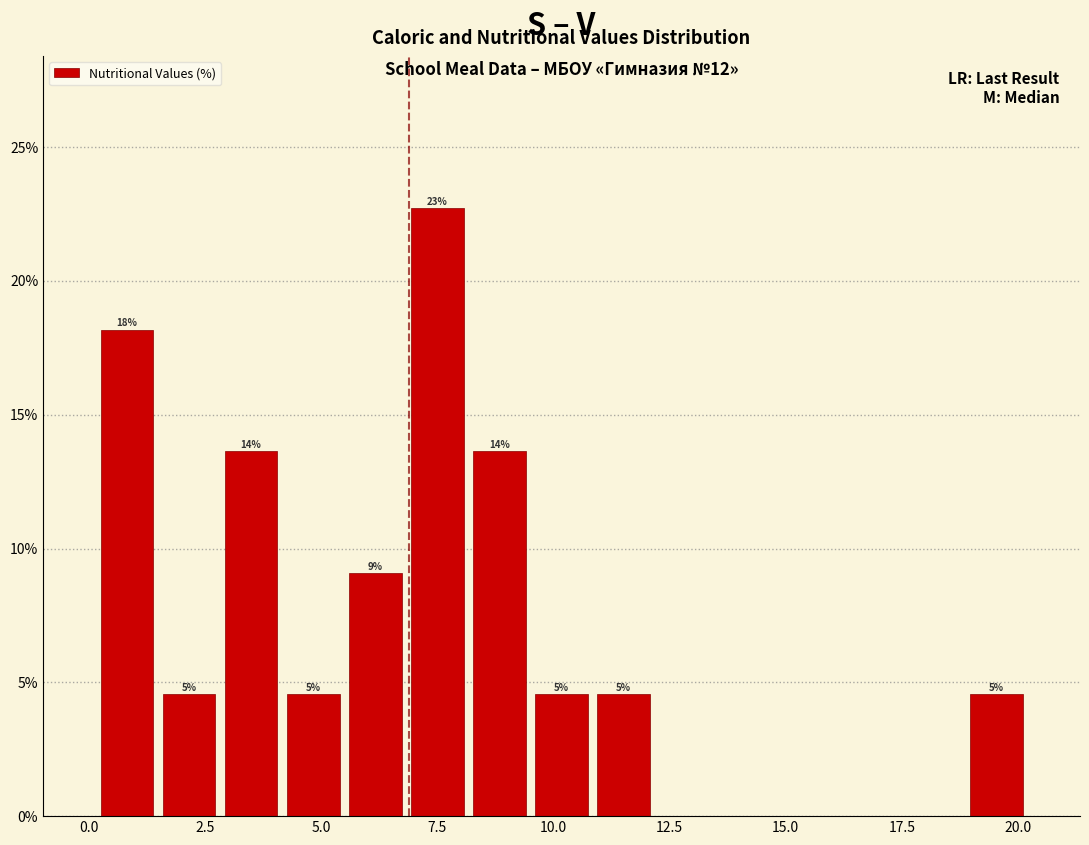

Read against the x-axis, roughly where is the centre of the tallest bar?

7.5